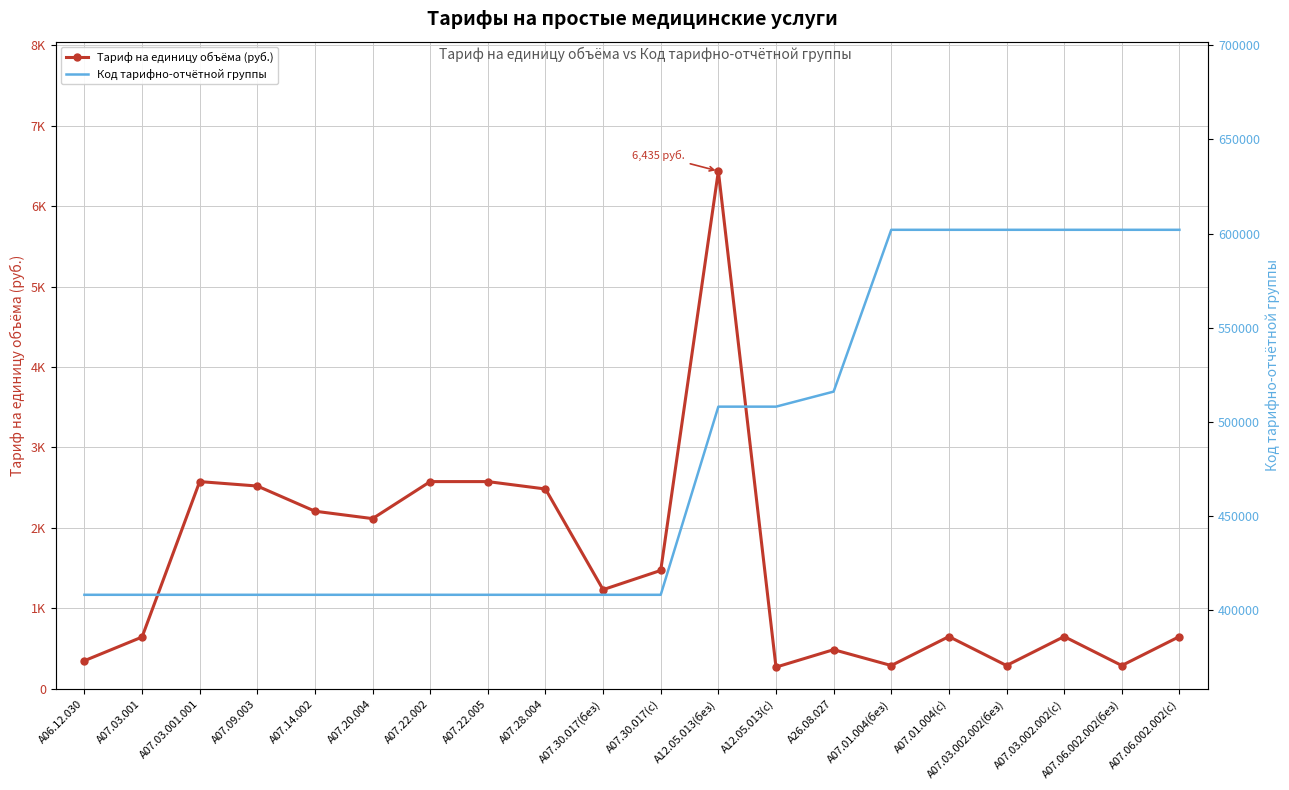

What is the value of the Тариф на единицу объёма (руб.) point at the 12th from the left?

6435